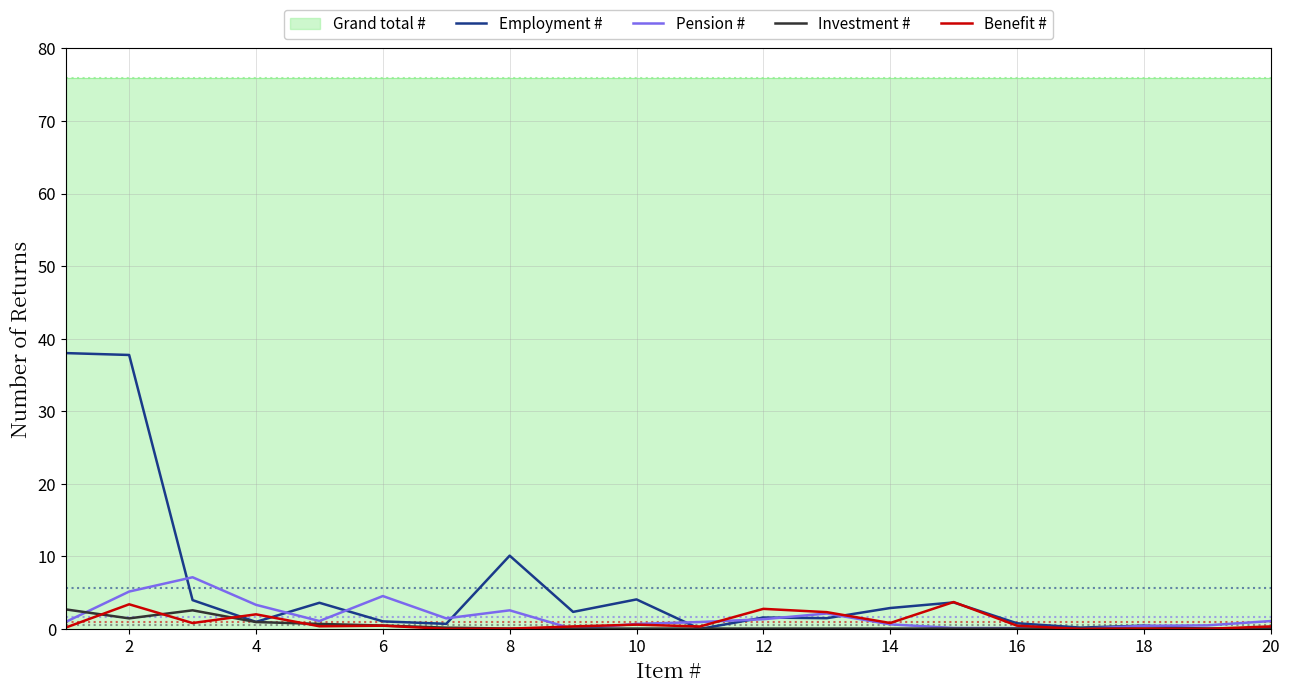

True or false: Pension # and Benefit # cross at least once.

True